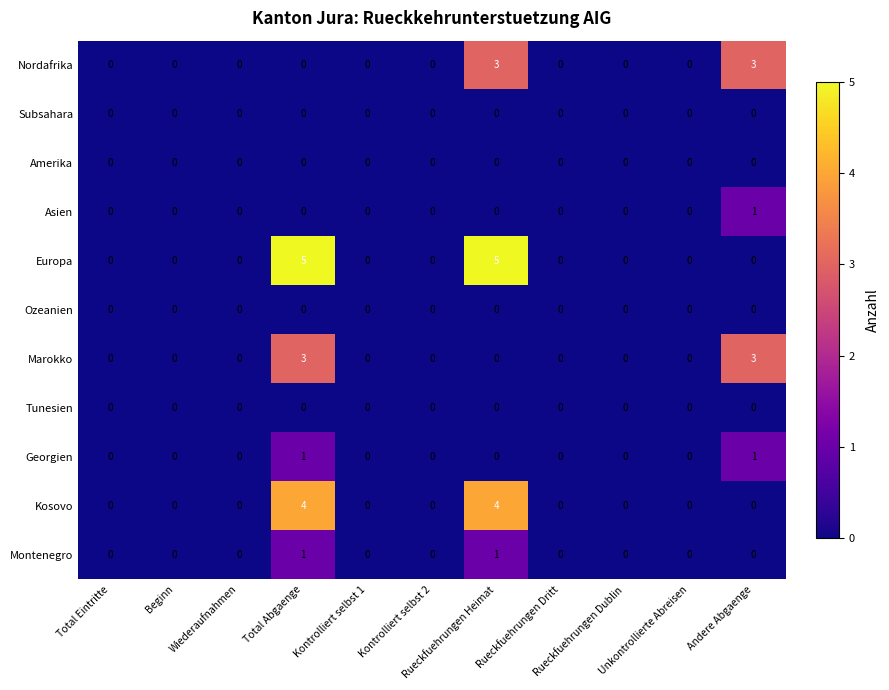

Which series has the largest range (max minus min)?

Europa